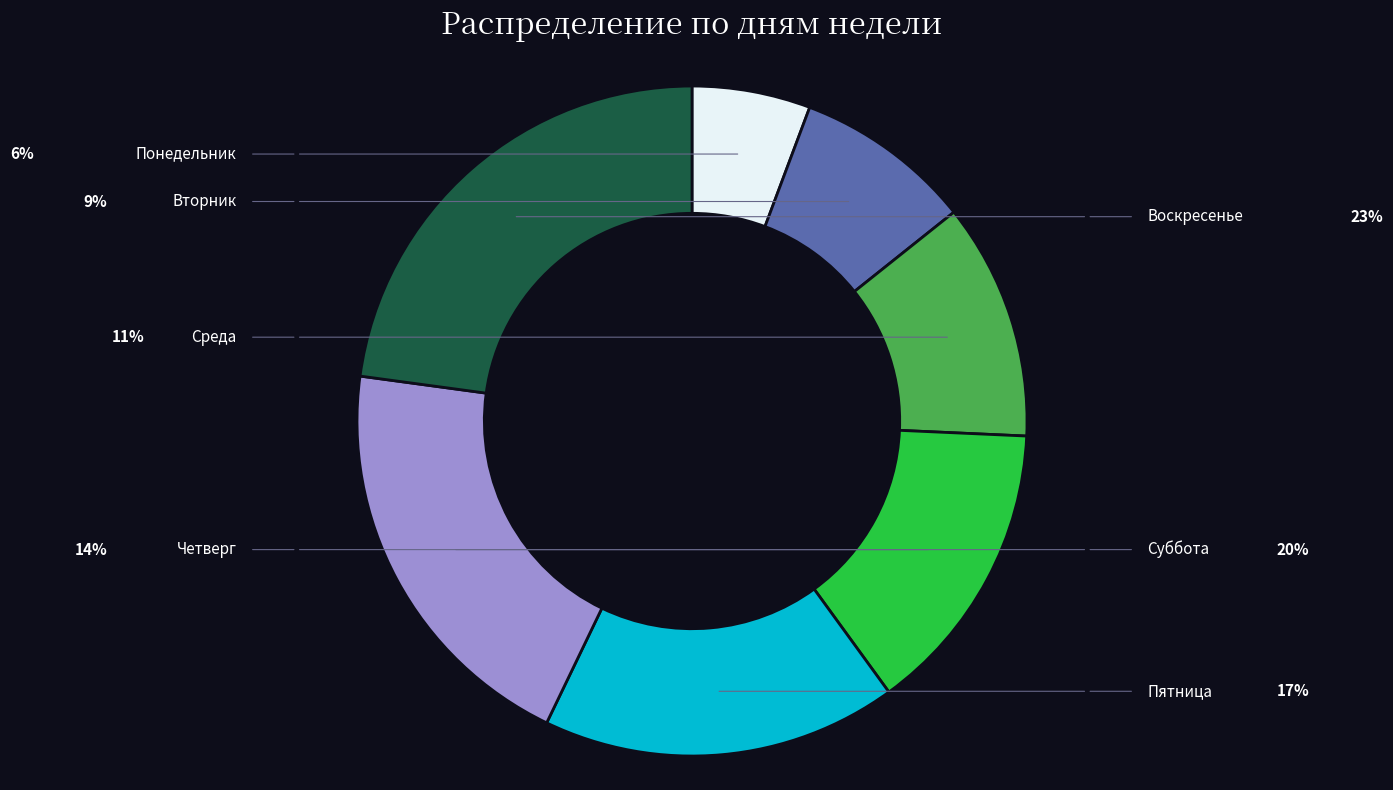

Is there a majority slice in this chart?

No